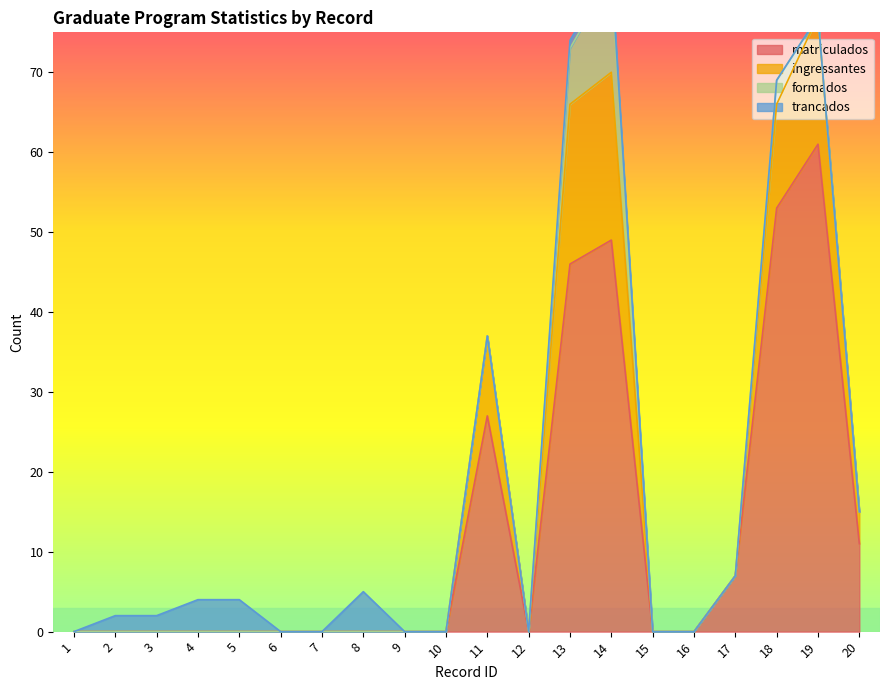

Count the matriculados values in the range 0 to 27.

16